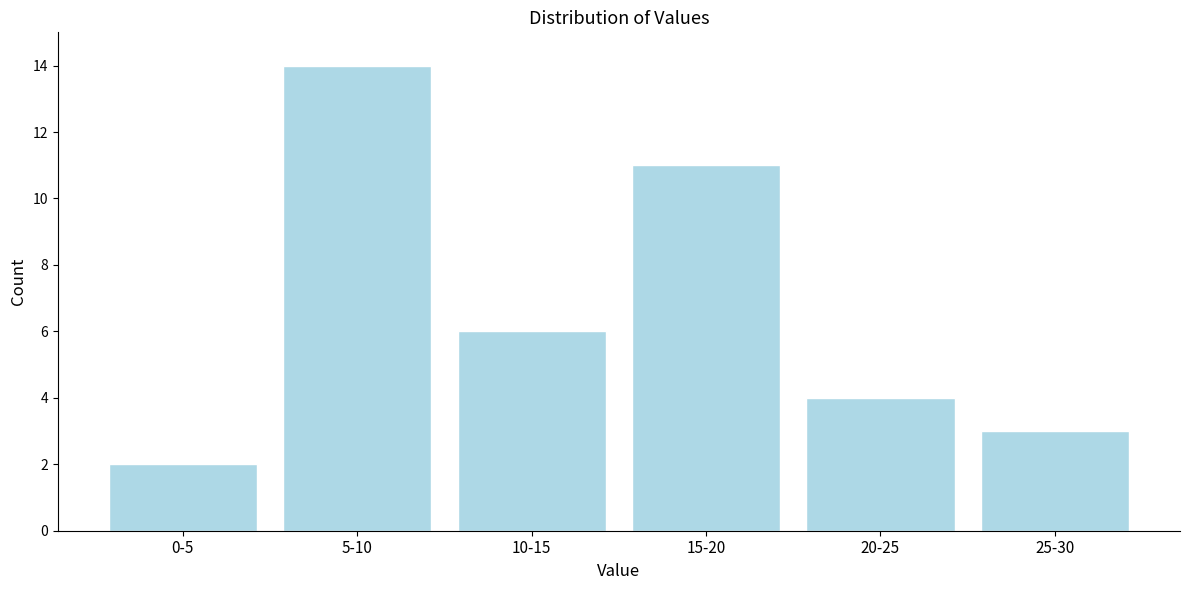

Reading right to left, list all the values displayed in this chart.

3	4	11	6	14	2